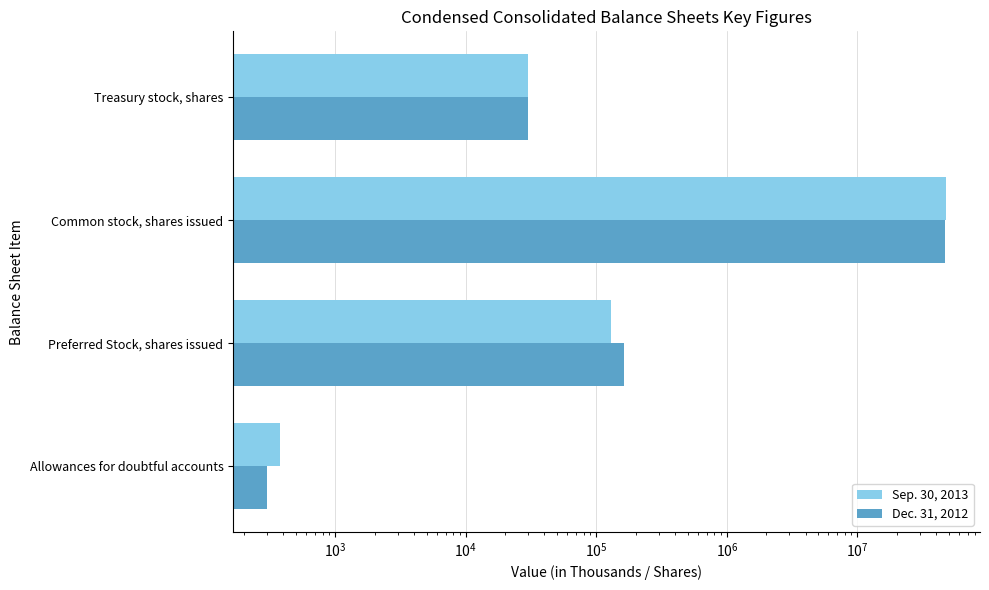

Is it true that Sep. 30, 2013 equals 29465 at Preferred Stock, shares issued?

False